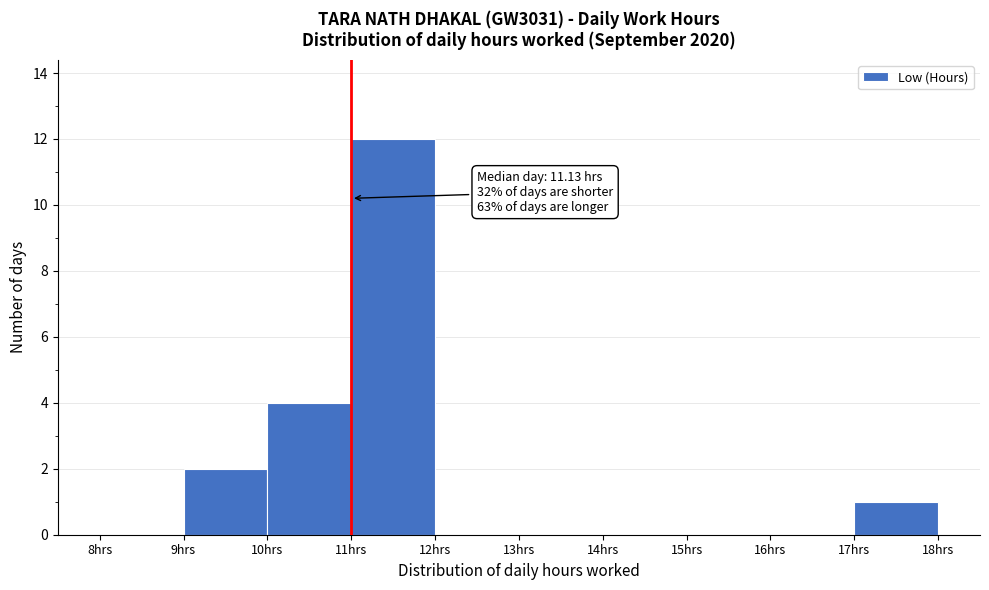

Over which range of the x-axis is the bar tallest?

11 to 12